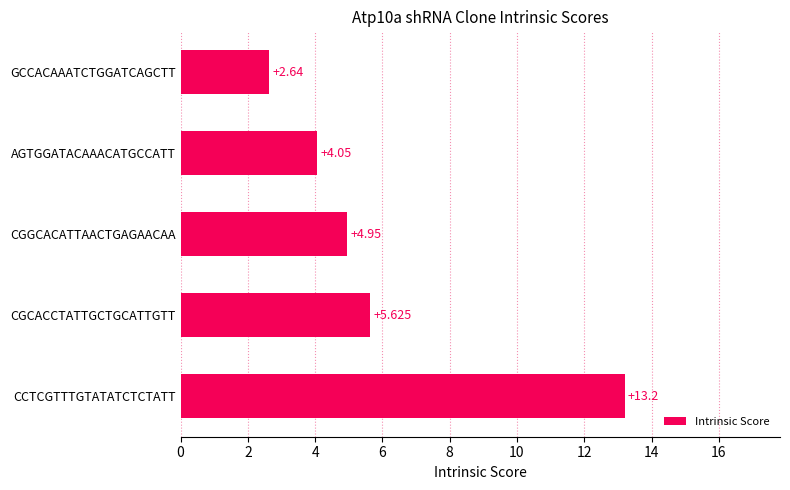

Which has a higher value, GCCACAAATCTGGATCAGCTT or AGTGGATACAAACATGCCATT?

AGTGGATACAAACATGCCATT